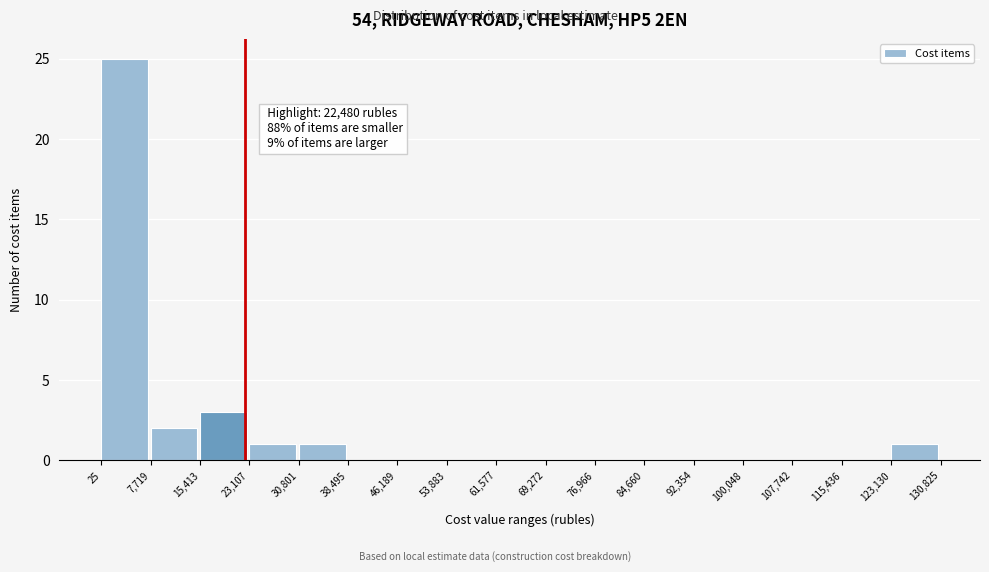

Which range on the x-axis has the tallest bar?

25 to 7,719